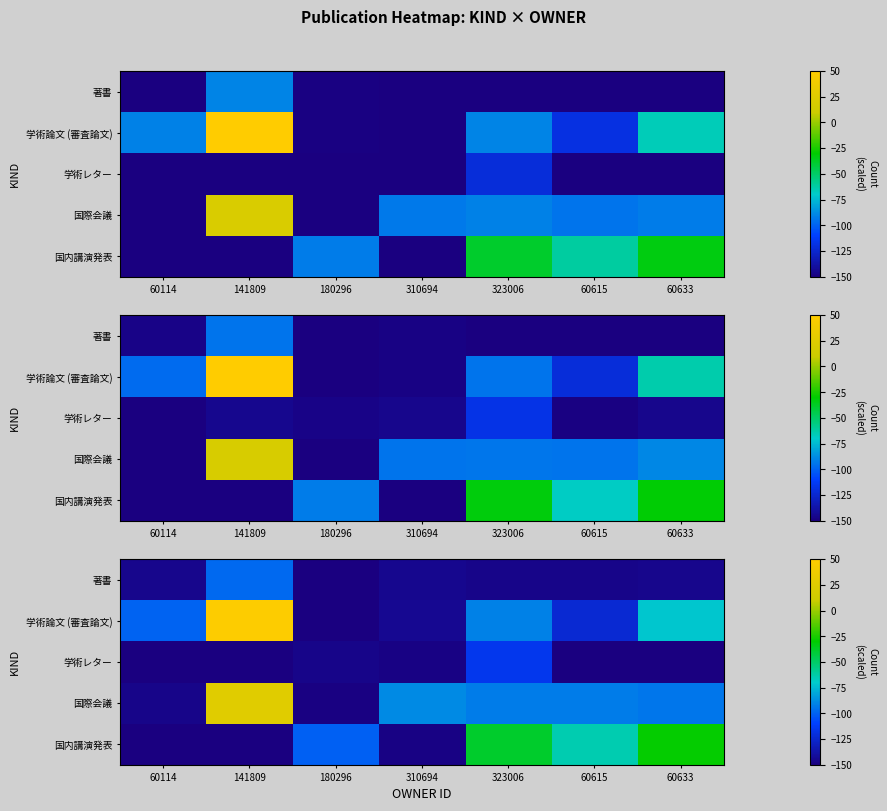

Which category has the lowest value across all series?

180296